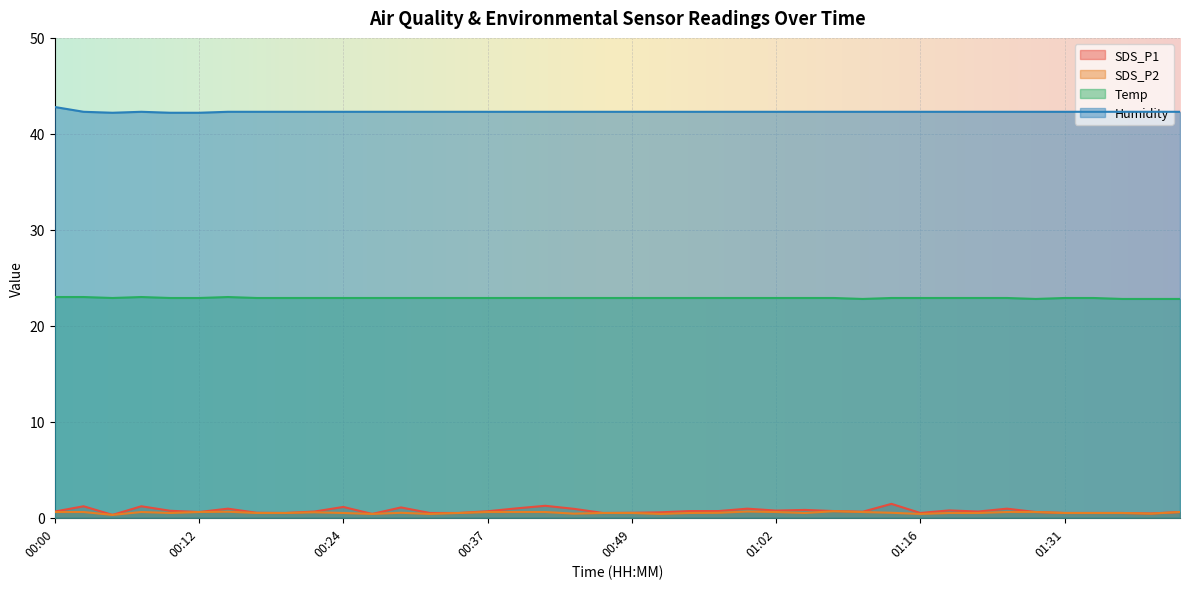

What are all the series names shown in the legend?

SDS_P1, SDS_P2, Temp, Humidity